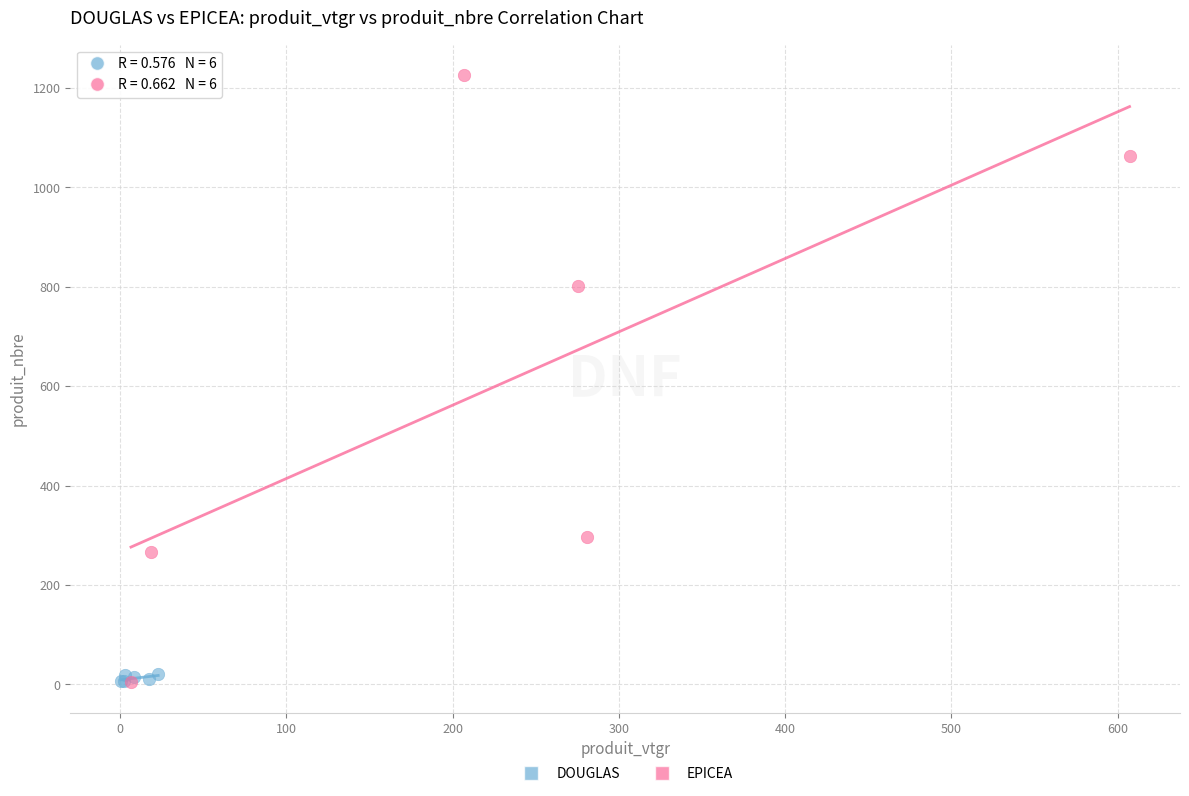

Which series has the largest Y range (max minus min)?

EPICEA